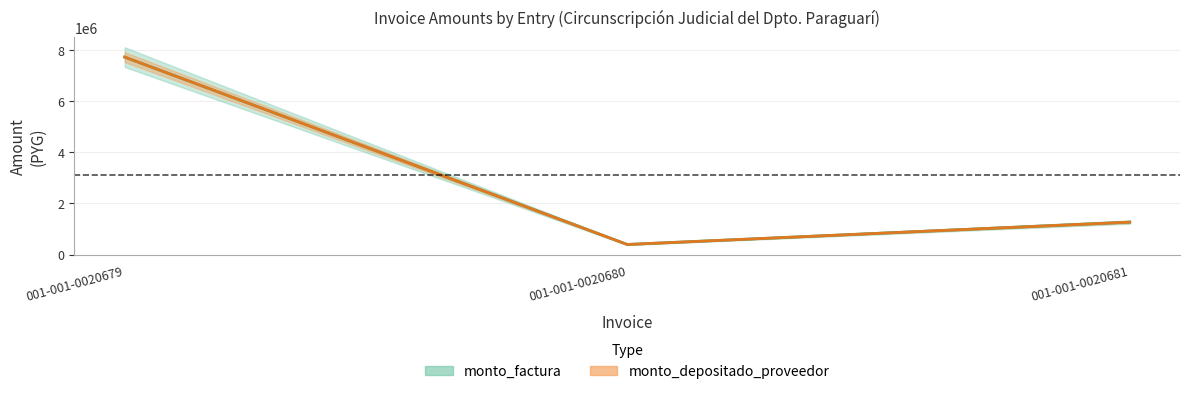

Which series has the widest spread of values?

monto_factura